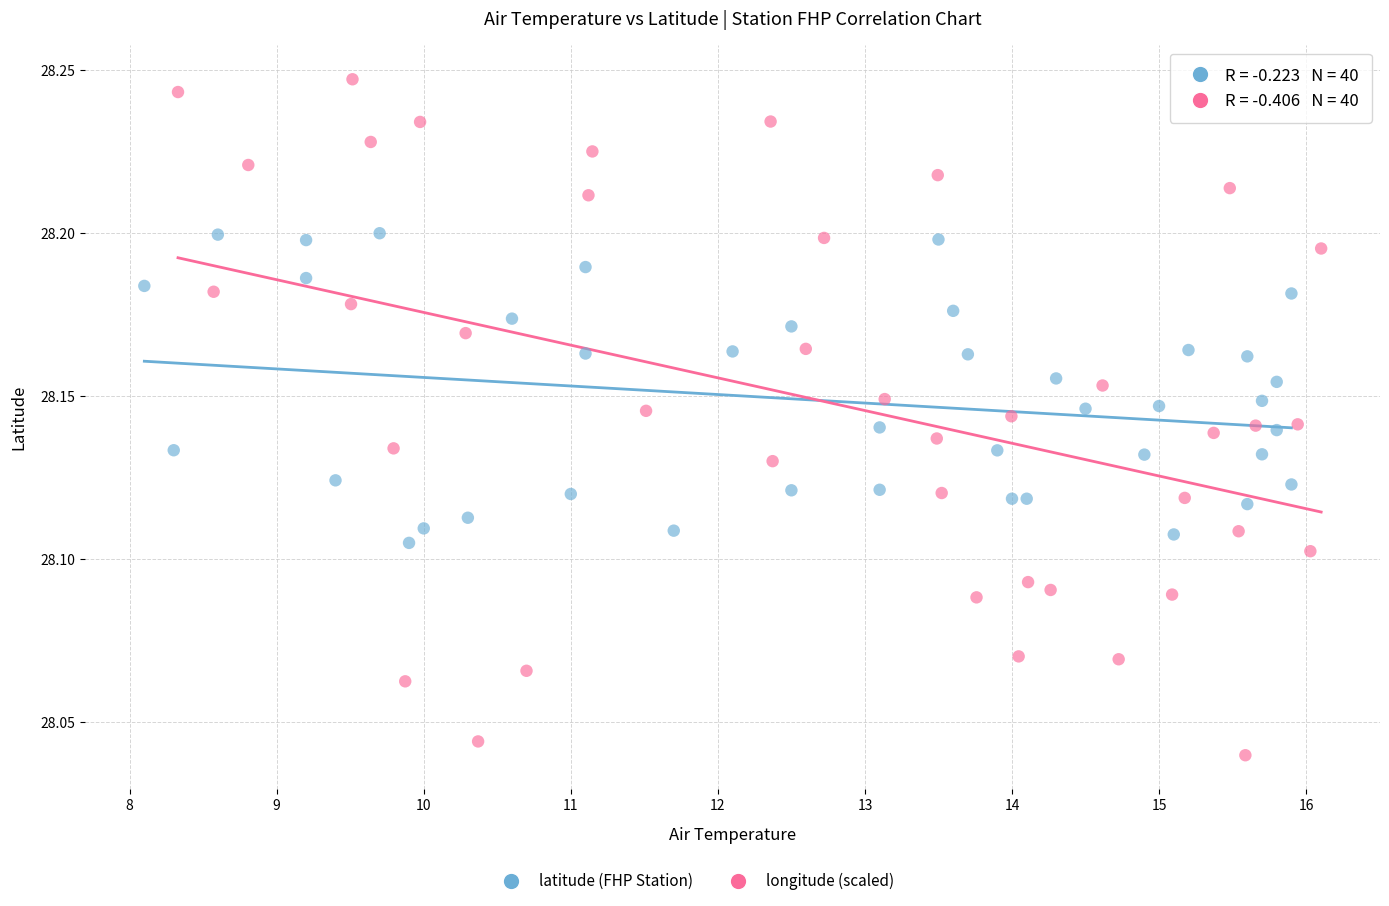

Which series has the widest spread of Y values?

longitude (scaled)